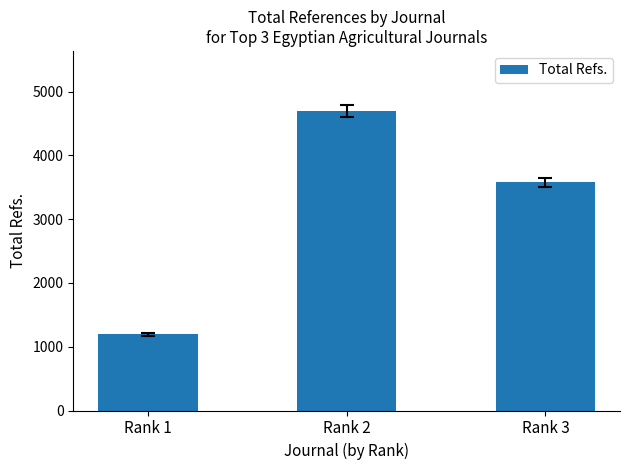

What is the ratio of the value at Rank 3 to the value at Rank 1?

3.0